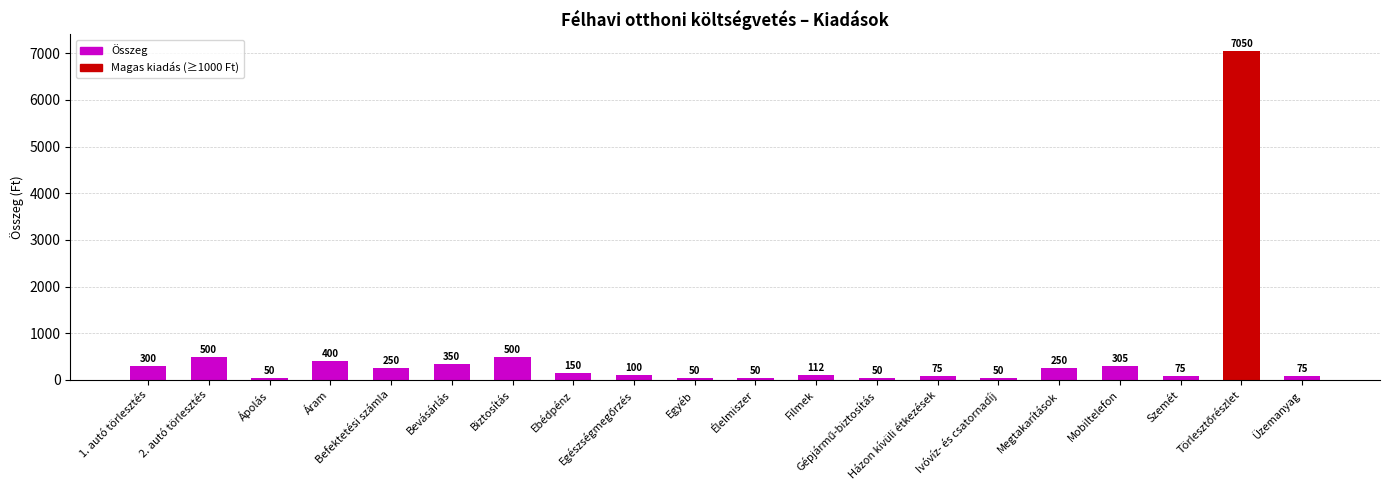

What is the average value?

537